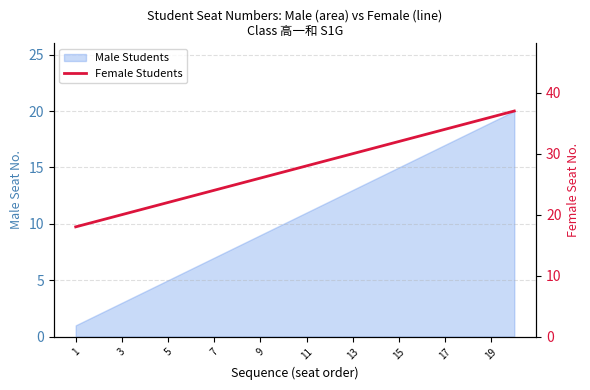

What is the value of the 19th point from the left?

36